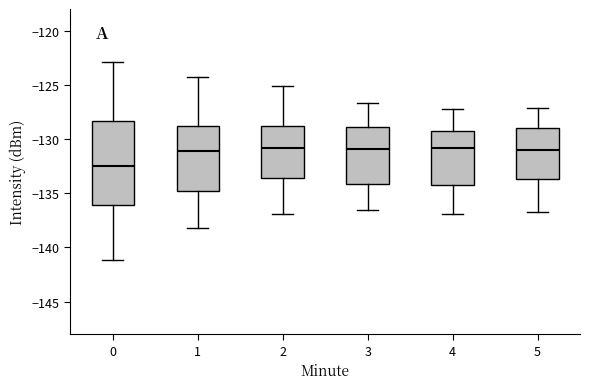

Reading left to right, read every box against the y-axis: the position of its median line, the range the box covers, and the ends of its whiskers. The values are not printed on the chart, so give them approximately, as read against the axis.

0: median -132.5, box -136.0 to -128.5, whiskers -141.0 to -123.0
1: median -131.0, box -135.0 to -129.0, whiskers -138.0 to -124.5
2: median -131.0, box -133.5 to -128.5, whiskers -137.0 to -125.0
3: median -131.0, box -134.0 to -129.0, whiskers -136.5 to -126.5
4: median -131.0, box -134.0 to -129.0, whiskers -137.0 to -127.0
5: median -131.0, box -133.5 to -129.0, whiskers -136.5 to -127.0